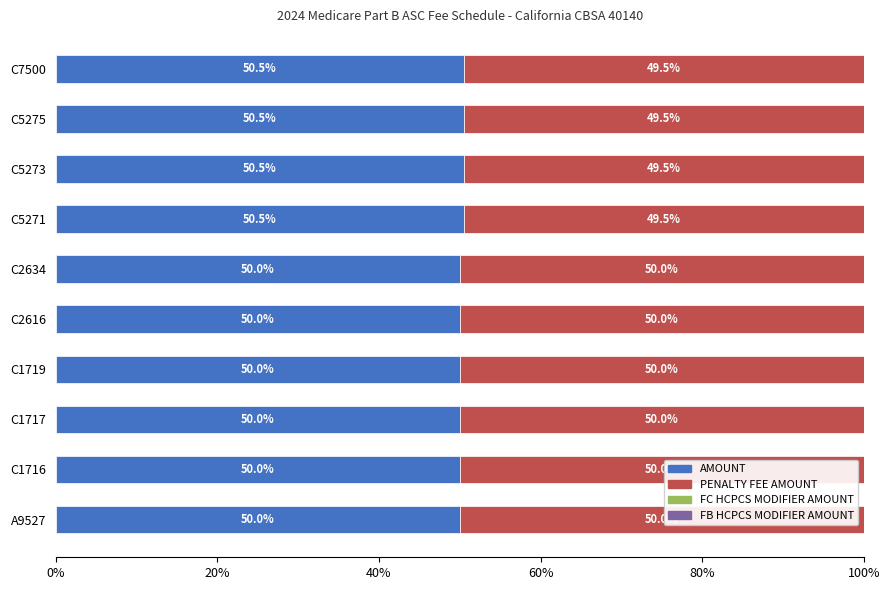

What is the total value across all series at C2634?

100.0